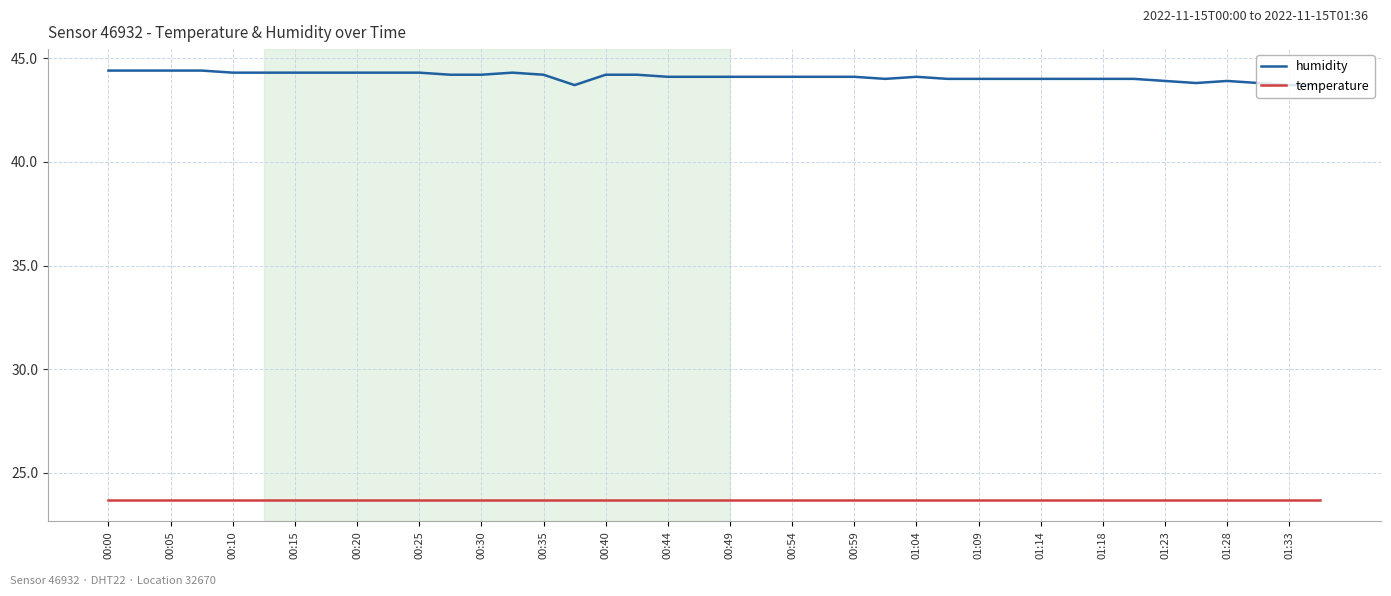

Which series has the largest total across all categories?

humidity